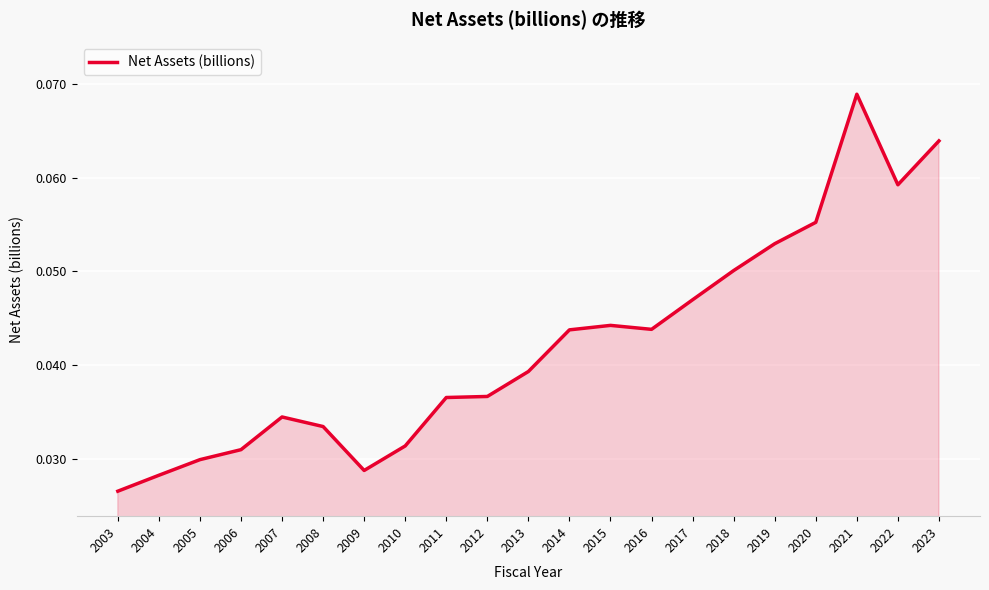

How many distinct data groups are displayed?

1